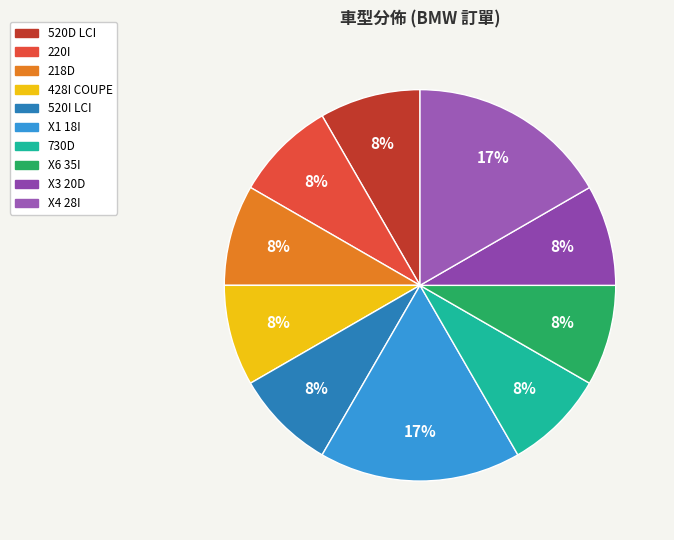

Does 428I COUPE account for over 50% of the chart?

No